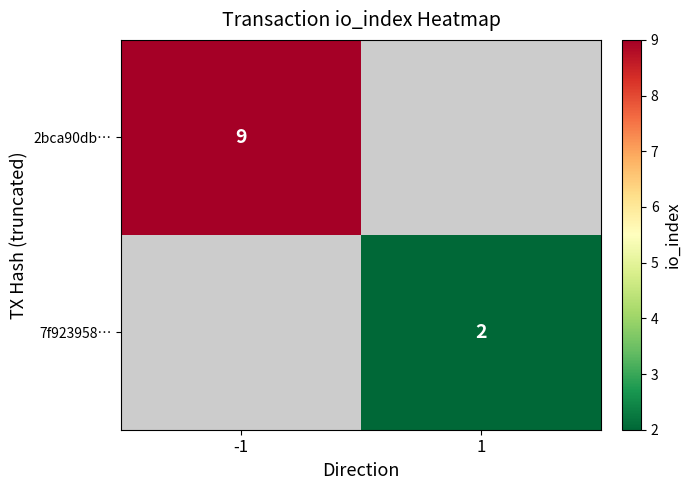

Is it true that 2bca90db… equals 14 at -1?

False